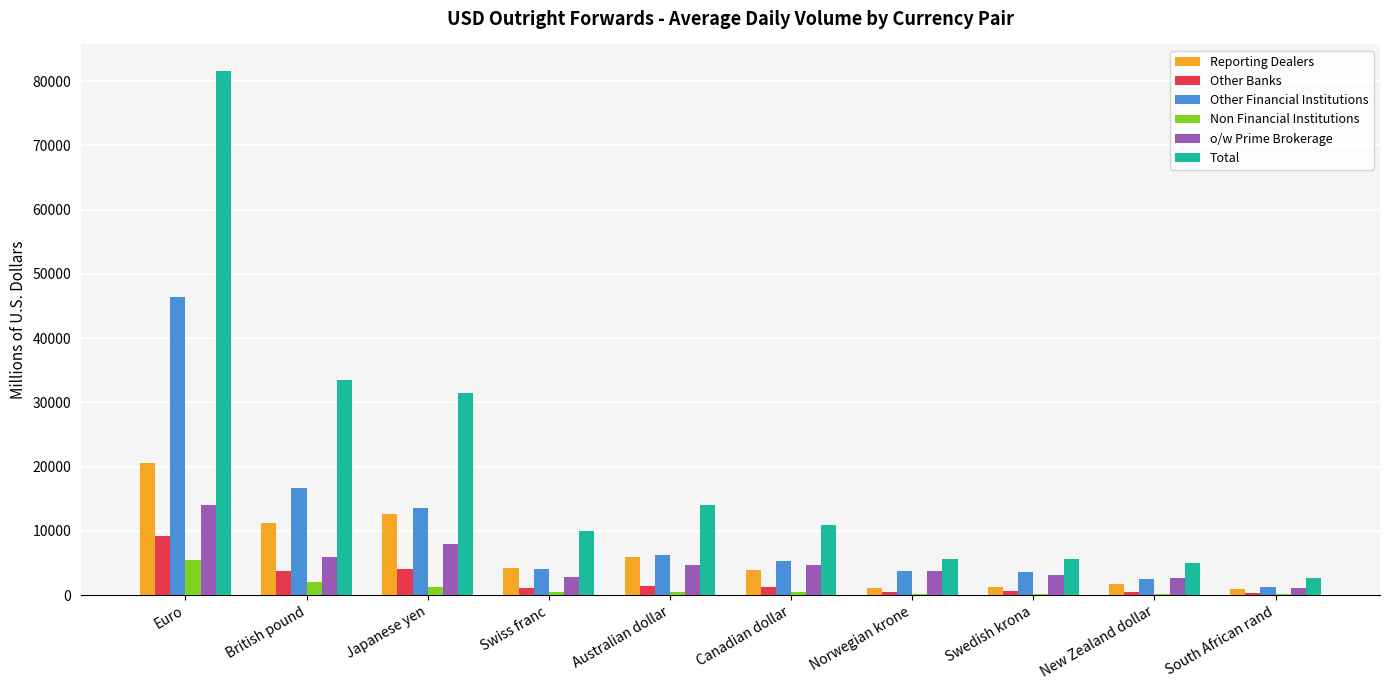

How many groups of bars are there?

10